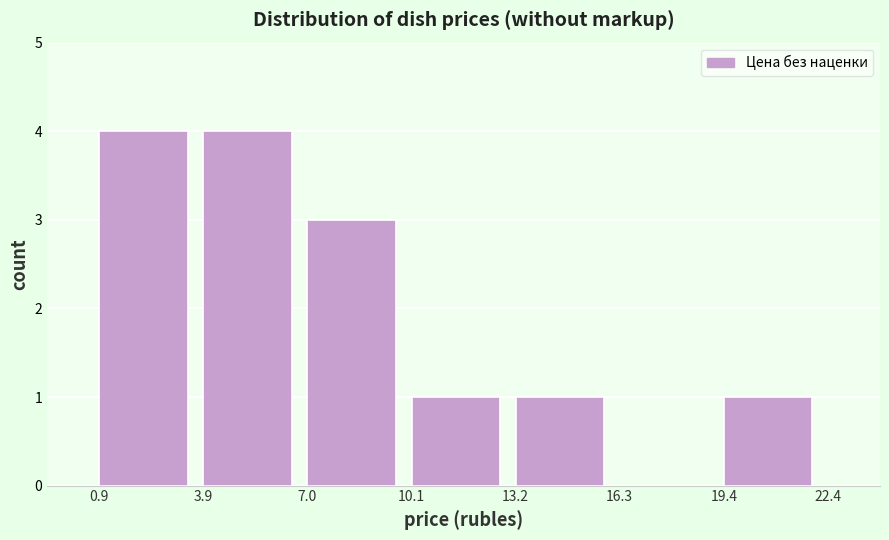

Reading left to right, transcribe this chart: for each bar, give the range it covers on the x-axis and its height. The values are not printed on the chart, so give them approximately, as read against the axis.

0.9 to 3.9: 4
3.9 to 7.0: 4
7.0 to 10.1: 3
10.1 to 13.2: 1
13.2 to 16.3: 1
16.3 to 19.4: 0
19.4 to 22.4: 1